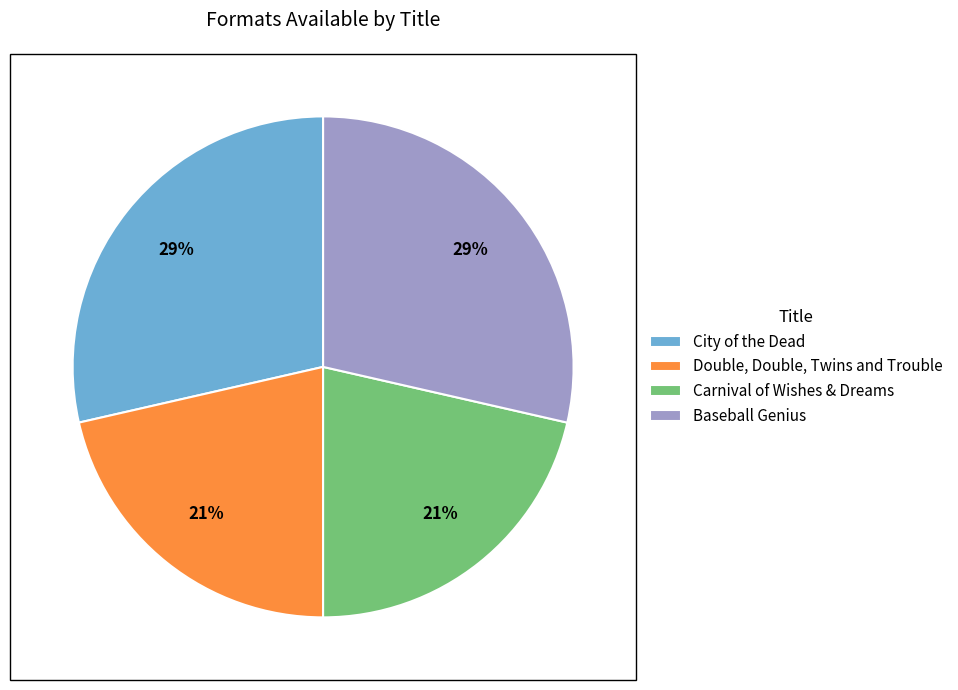

What percentage is the Carnival of Wishes & Dreams slice, to the nearest percent?

21%